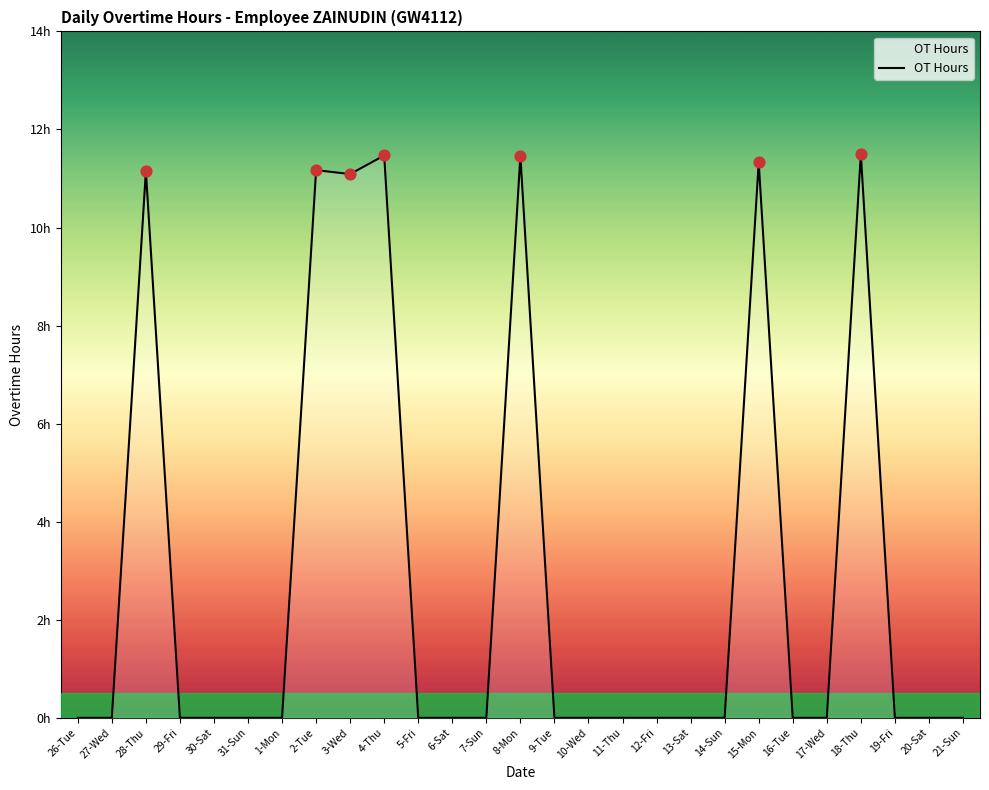

Which has a higher value, 9-Tue or 3-Wed?

3-Wed